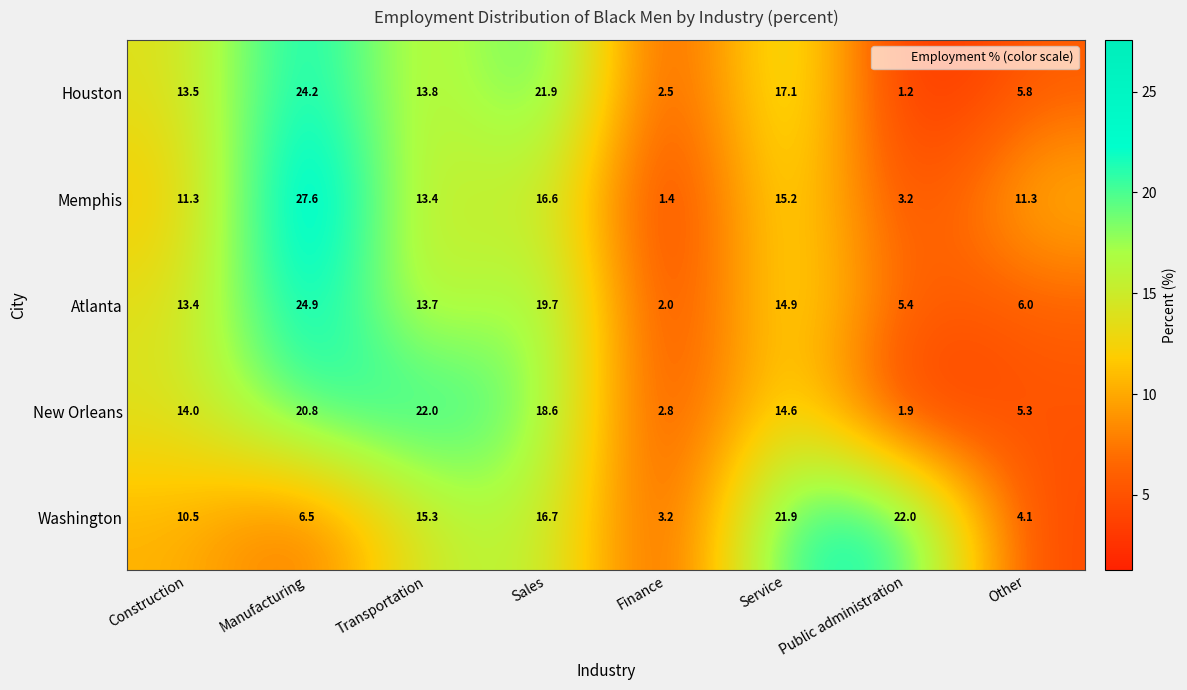

What is the difference between the maximum and minimum values in the Houston series?

23.0